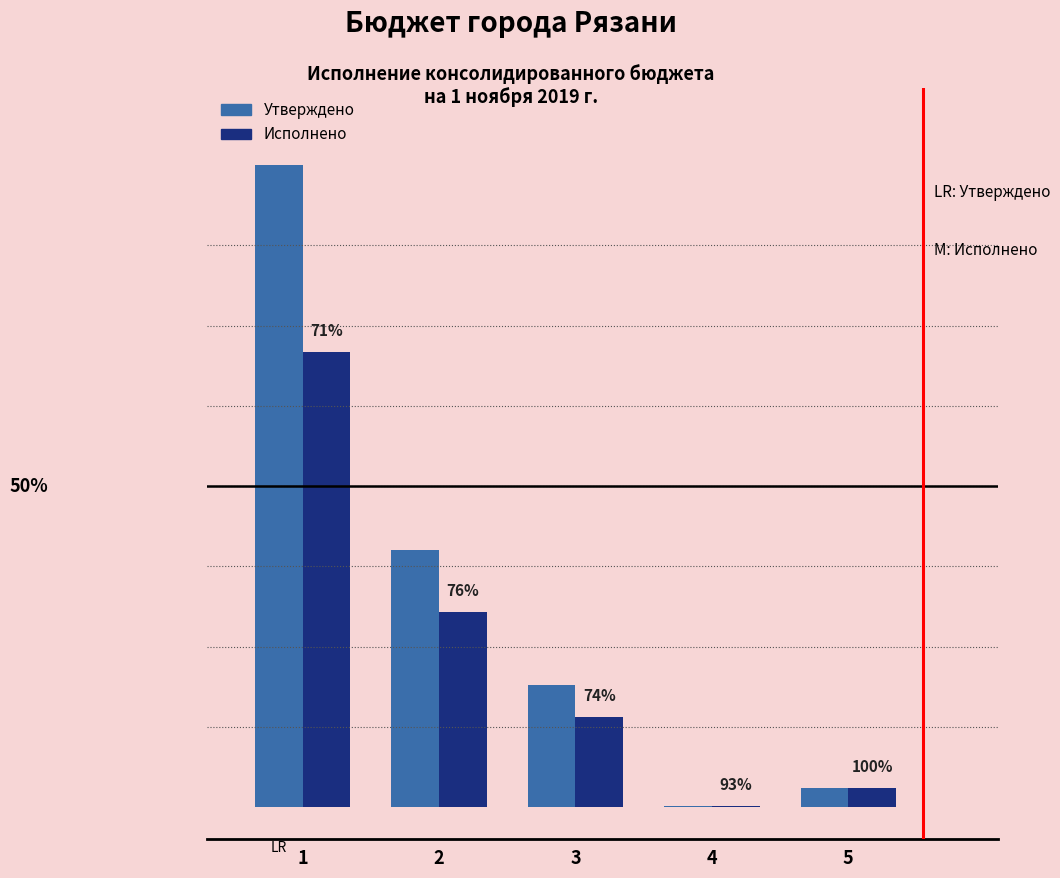

What are all the series names shown in the legend?

Утверждено, Исполнено